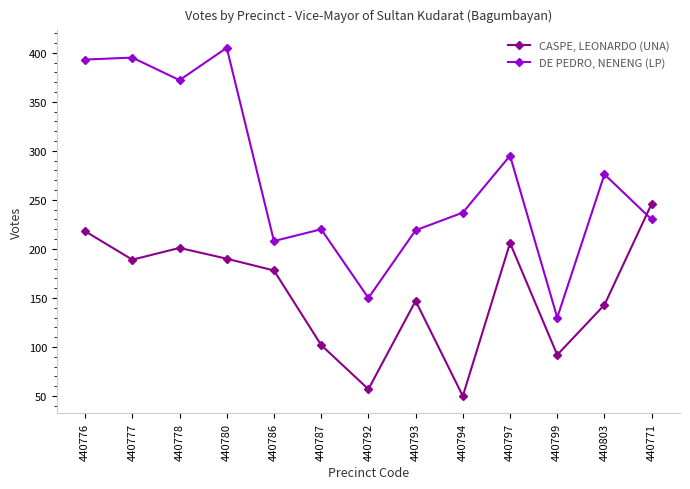

Rank the series by their maximum value, from lowest to highest.

CASPE, LEONARDO (UNA), DE PEDRO, NENENG (LP)